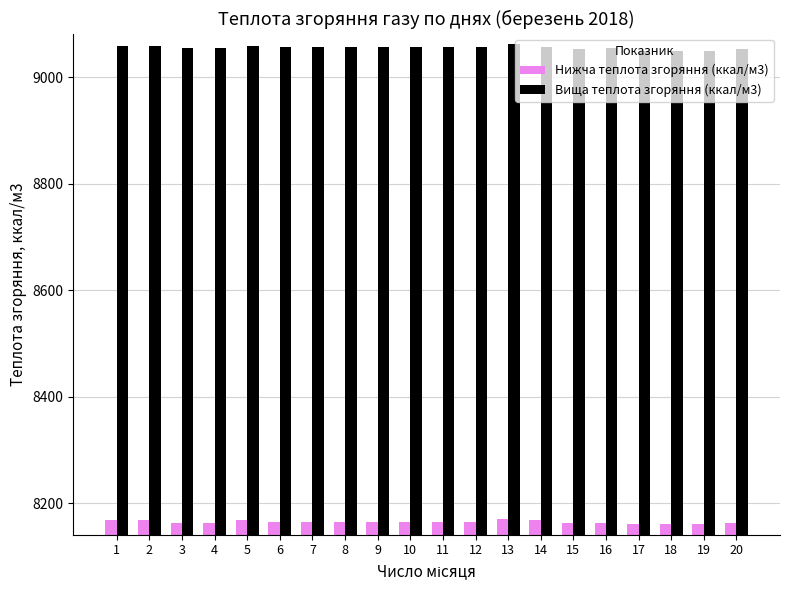

What is the sum of the Вища теплота згоряння (ккал/м3) values at 14 and 3?

18111.7